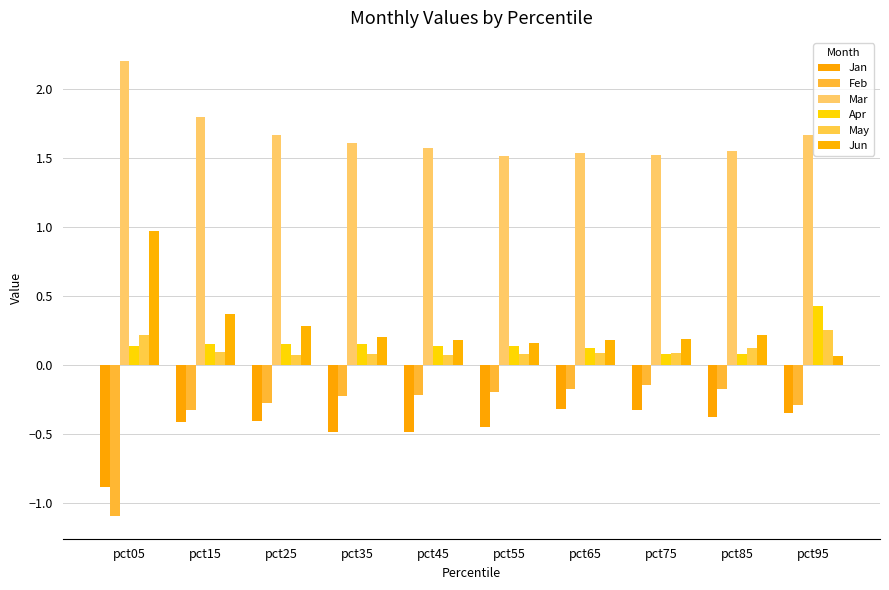

Which has a higher value, pct25 or pct55?

pct25